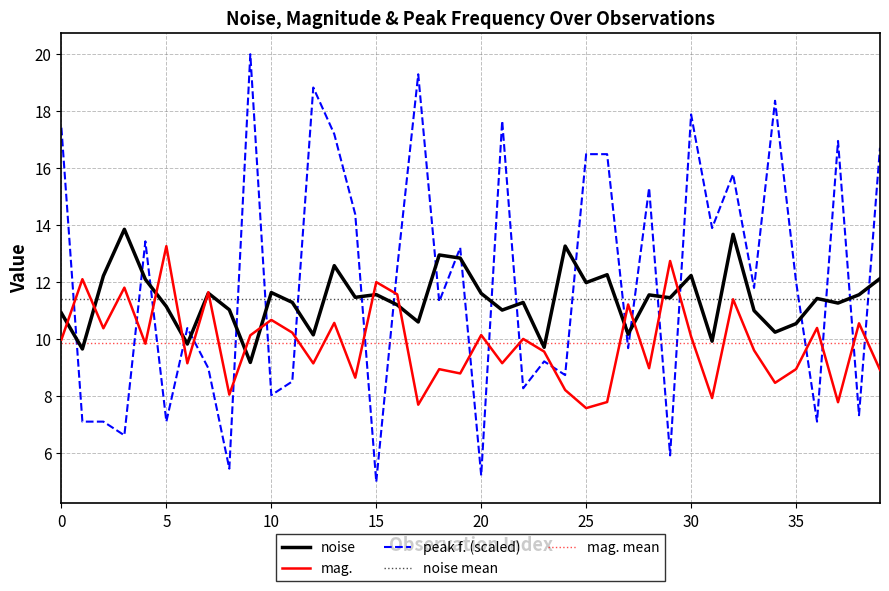

At which category is the sum across all series the highest?

32